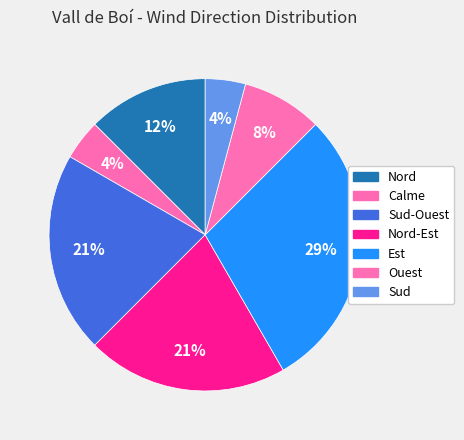

Is there a majority slice in this chart?

No